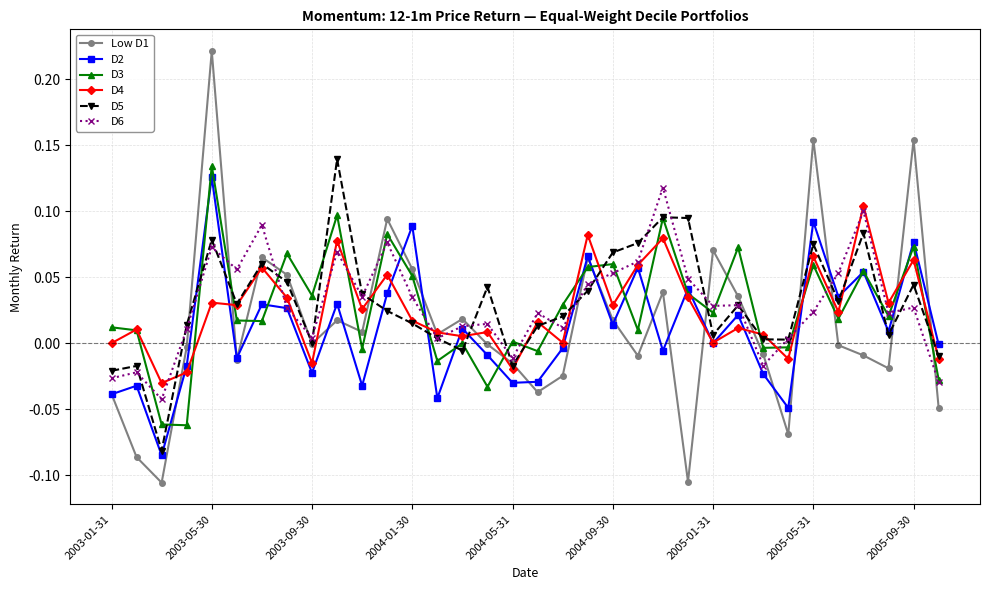

List the series in order of their peak value, lowest first.

D4, D6, D2, D3, D5, Low D1